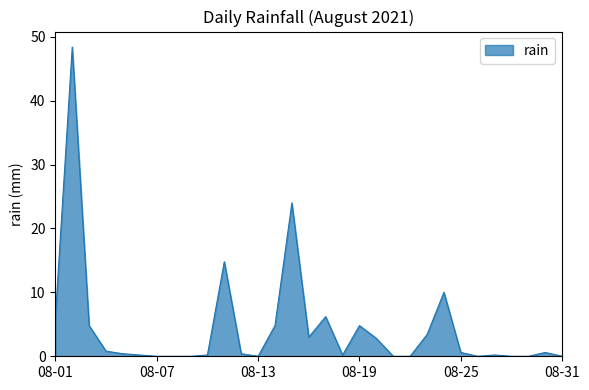

What is the difference between the maximum and minimum values?

48.4